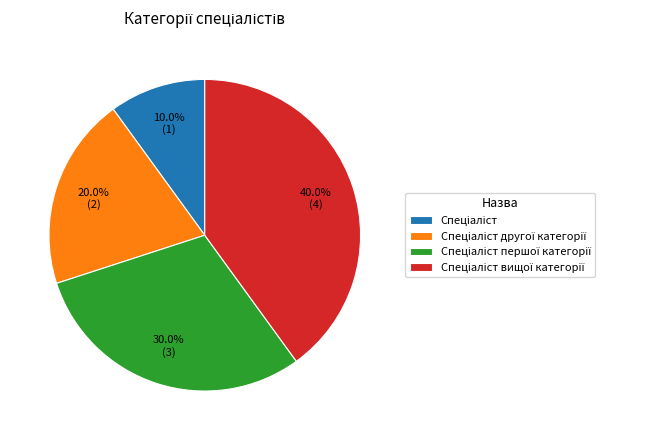

Is there a majority slice in this chart?

No